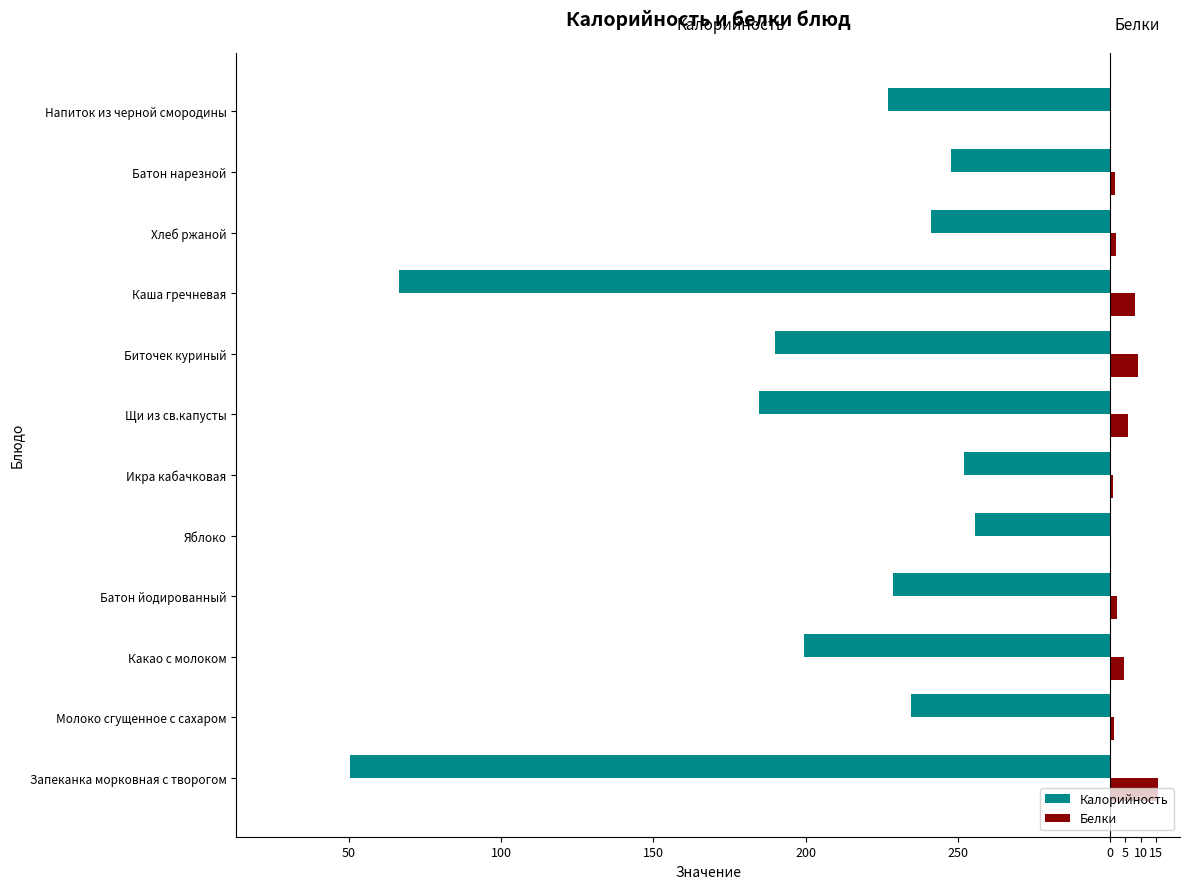

What are all the series names shown in the legend?

Калорийность, Белки